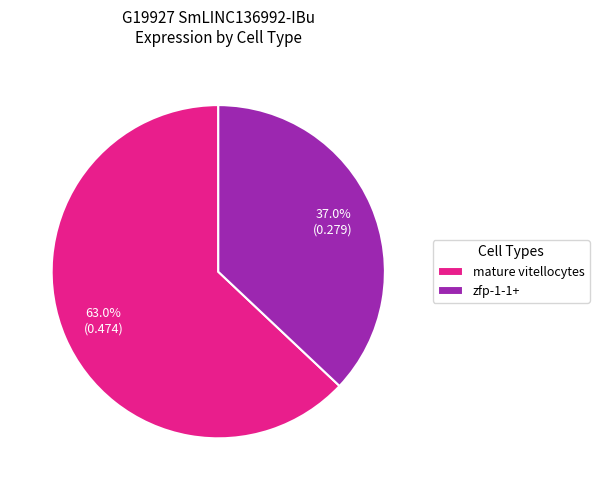

Does mature vitellocytes represent more than half of the total?

Yes